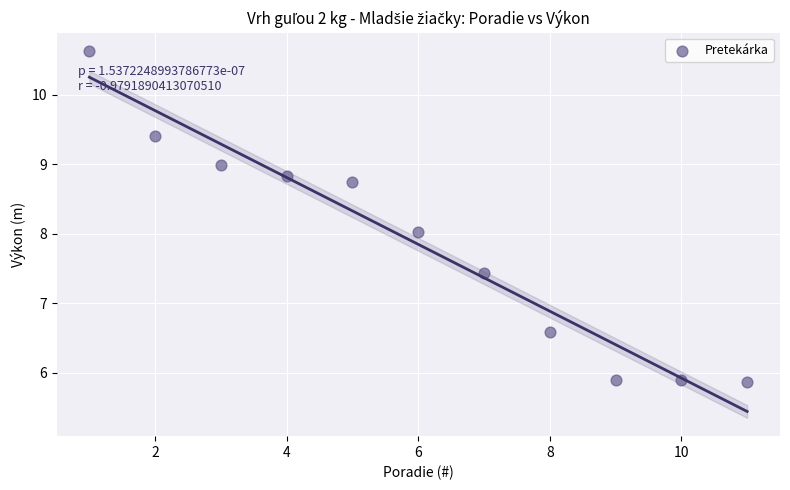

What is the range of Y values (max minus min)?

4.8